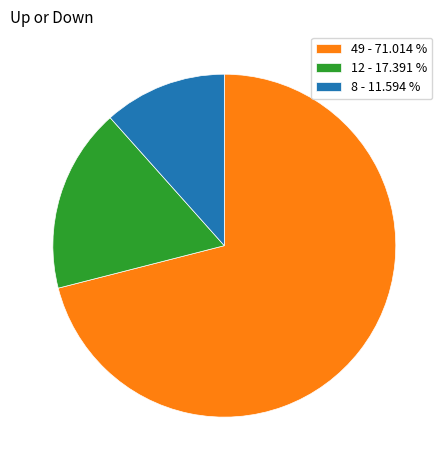

Which category accounts for the majority?

49 - 71.014 %